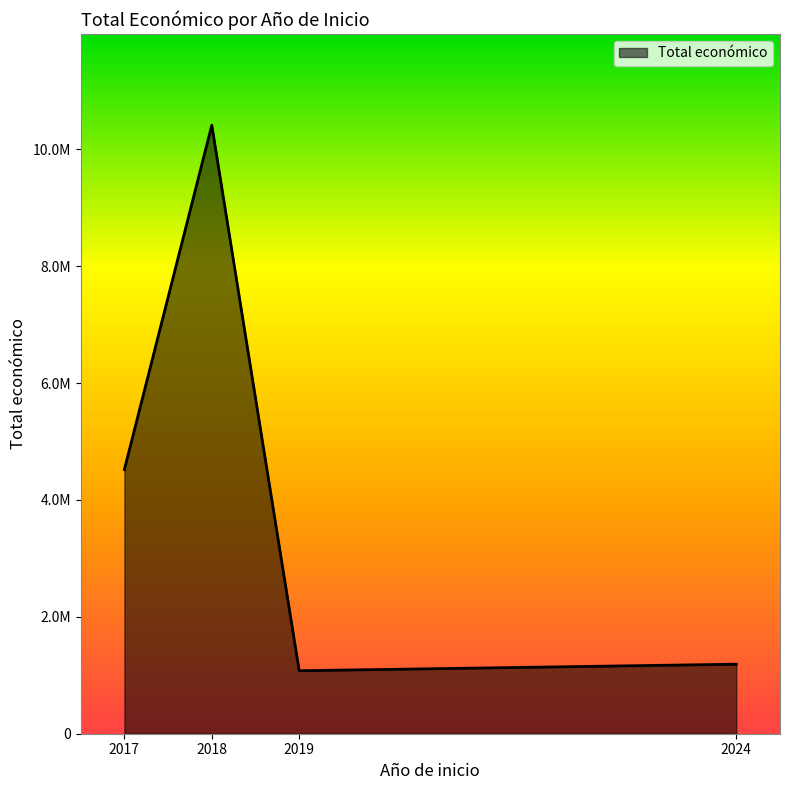

Is this an area chart (filled region under the line)?

Yes